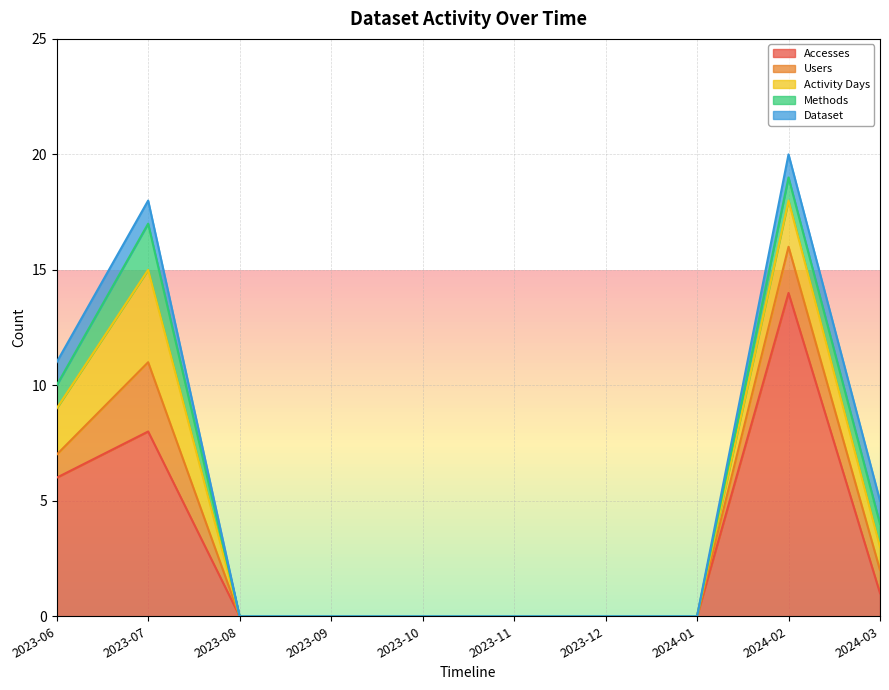

Is it true that Activity Days equals 0 at 2023-11?

True